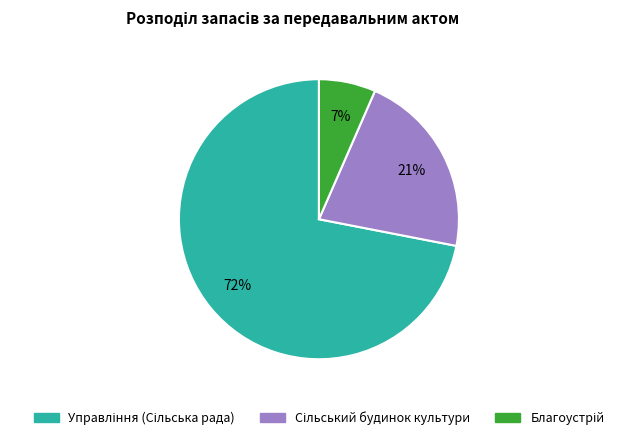

Is there any slice that represents more than half of the pie?

Yes